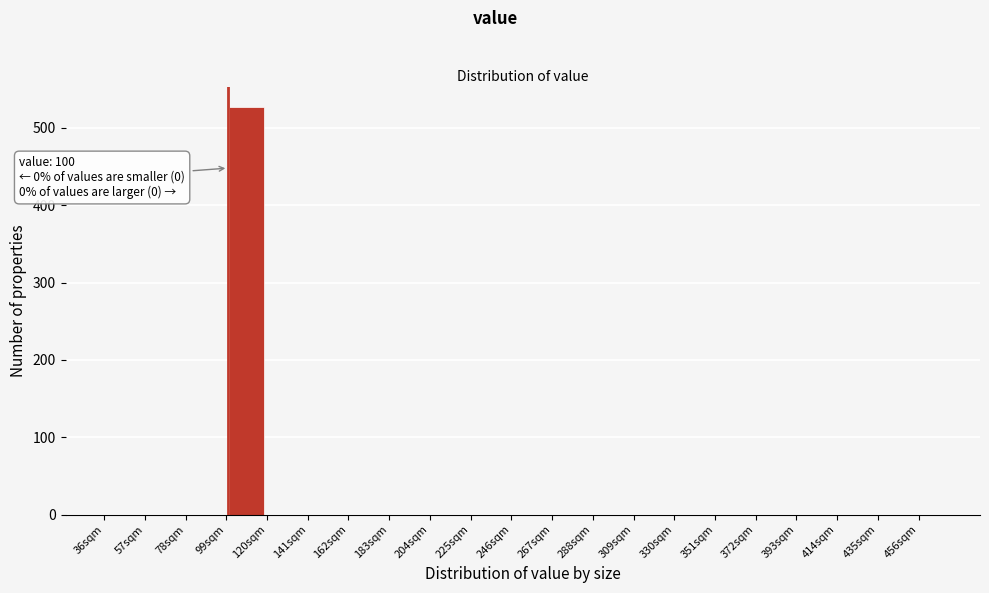

Around what value on the x-axis is the tallest bar? Give the approximate position of its centre, as read against the axis.

110